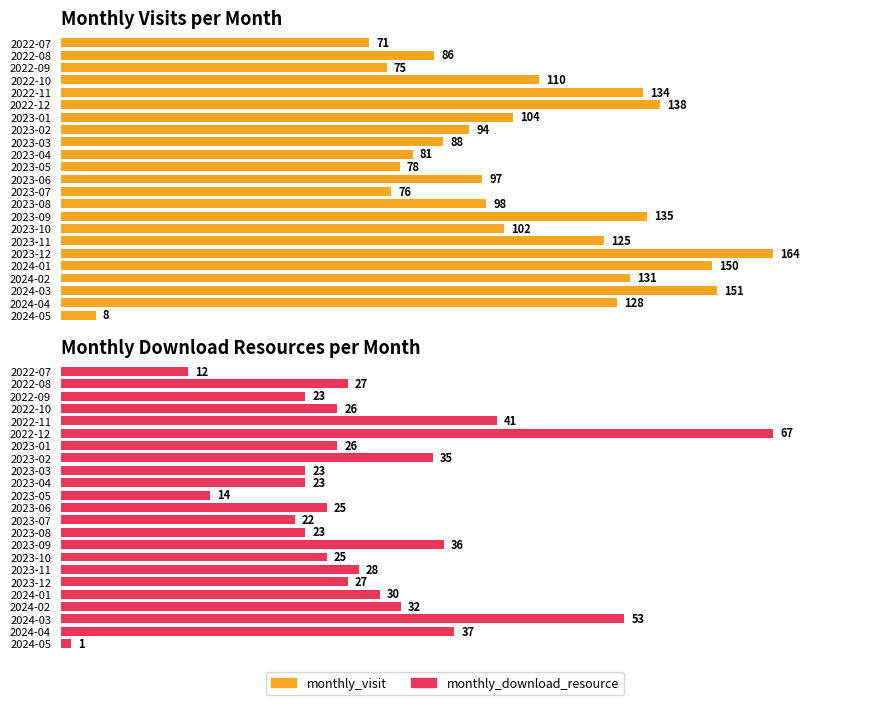

What is the value of the monthly_visit bar at the 15th from the left?

135